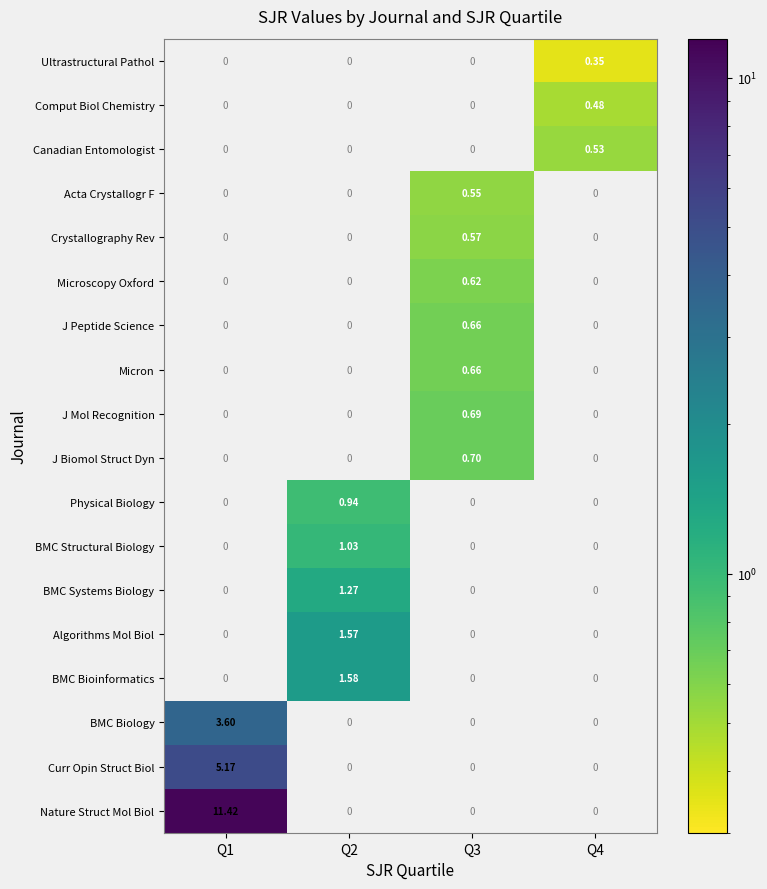

What is the total value across all series at Q2?

6.4